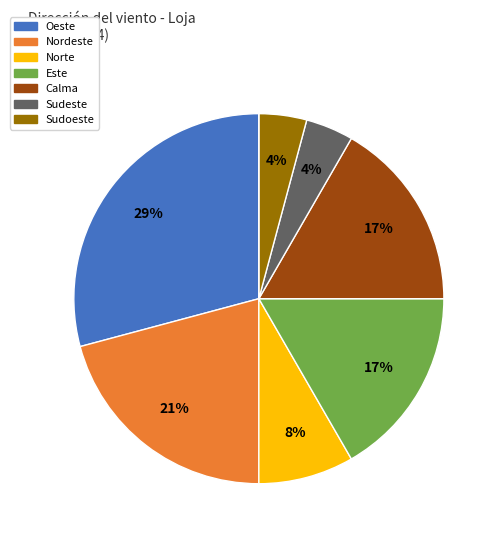

To the nearest percent, what is the difference between the largest and smallest slice percentages?

29%